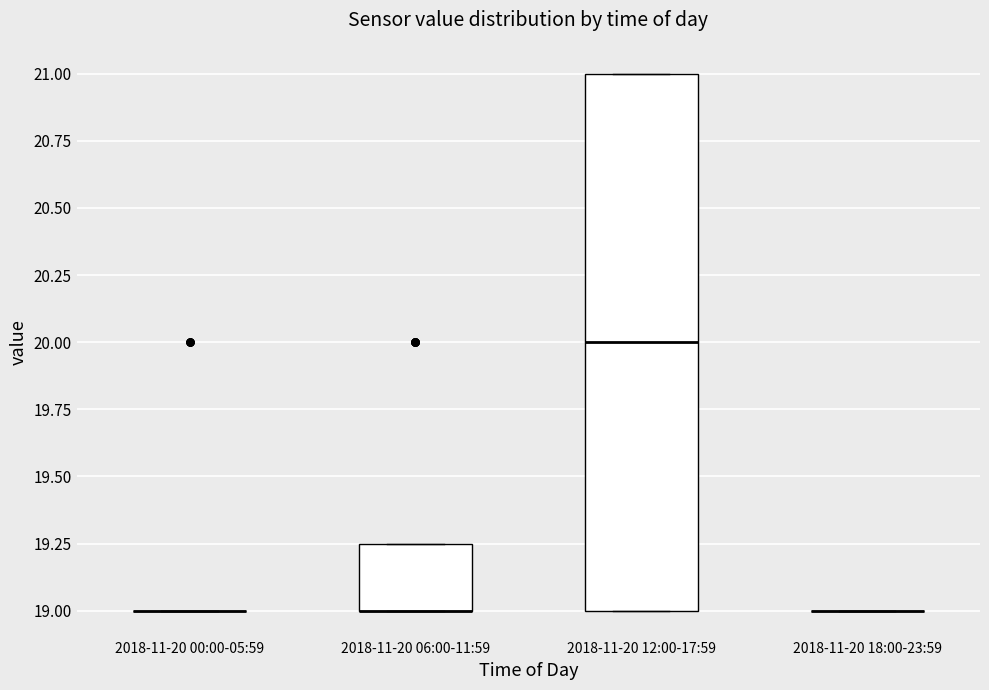

Which box is the tallest, from its lower edge to its upper edge?

2018-11-20 12:00-17:59